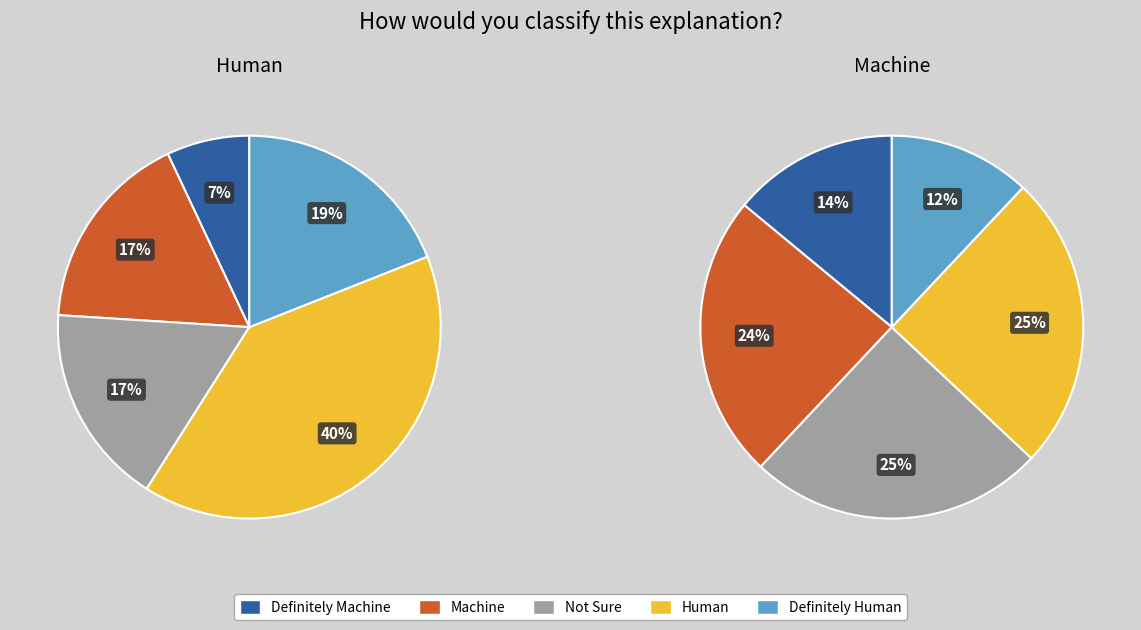

Is it true that 11929.5 is 2% of the pie?

True